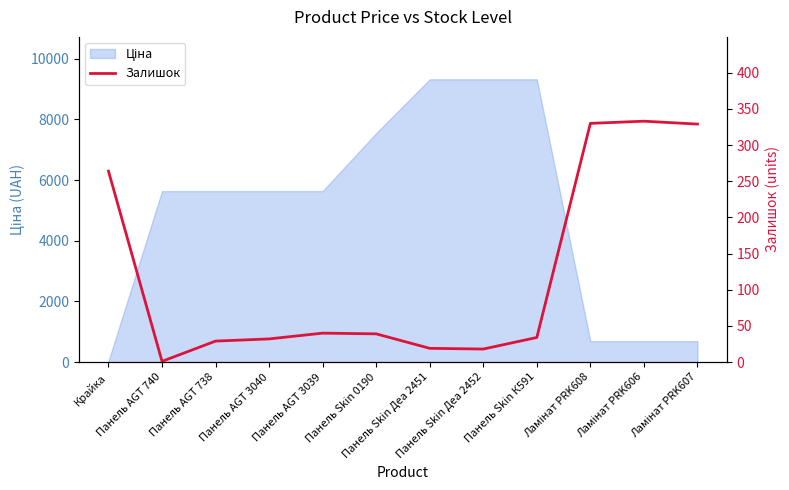

Between Ламінат PRK607 and Ламінат PRK608, which is larger?

Ламінат PRK608